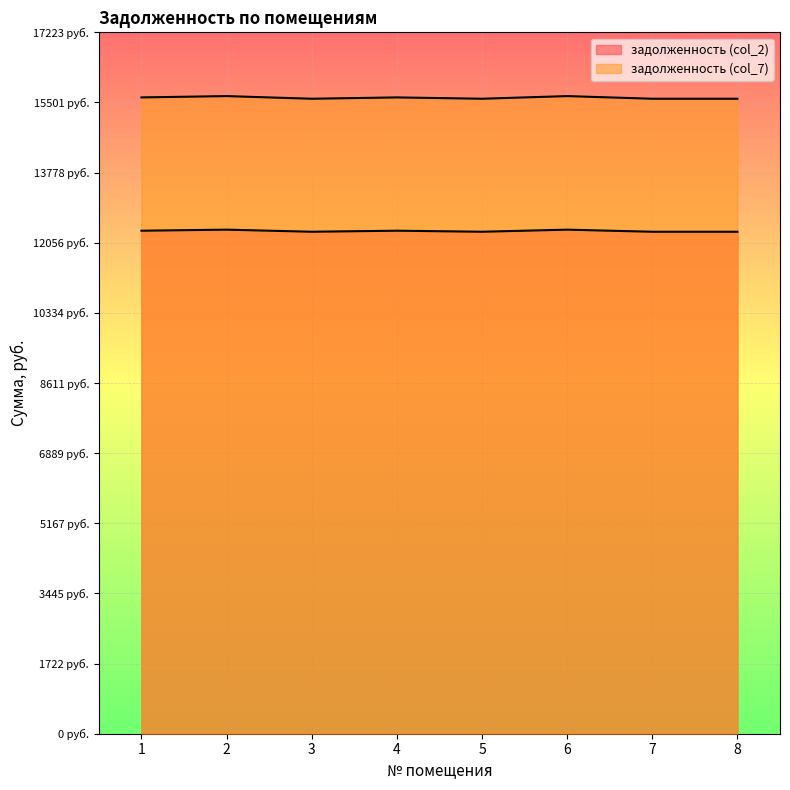

How many lines are shown in the chart?

2